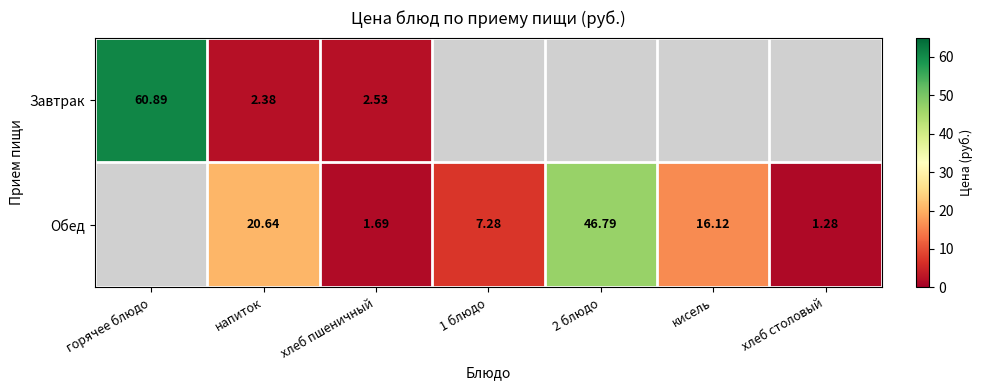

How many data points does each series have?

7